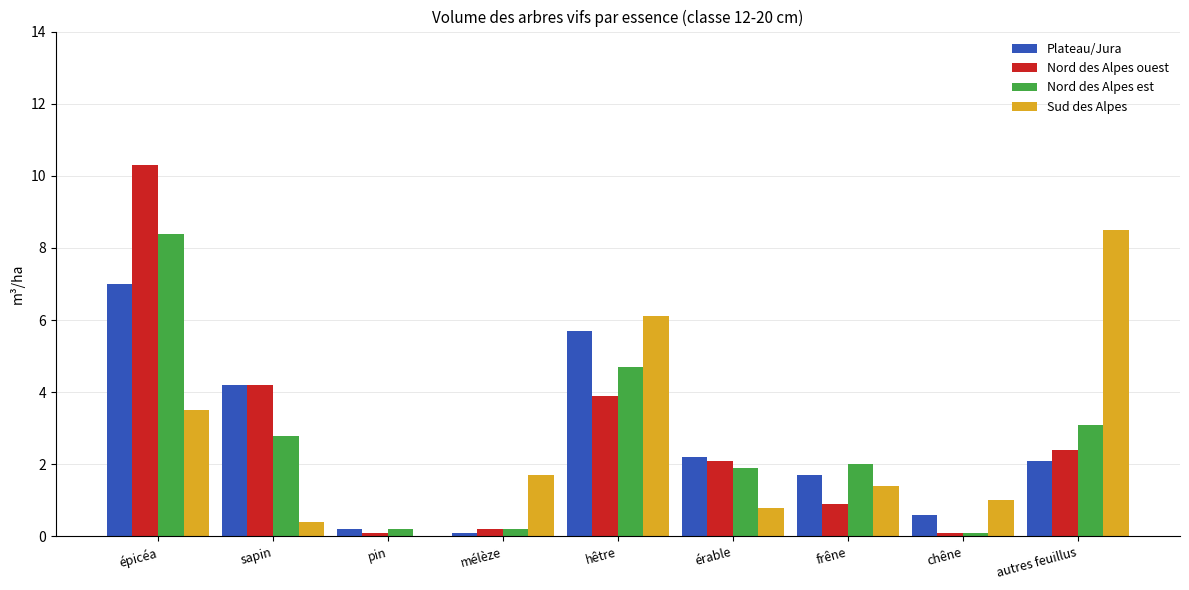

Where is Nord des Alpes est nearest to the value 4?

hêtre